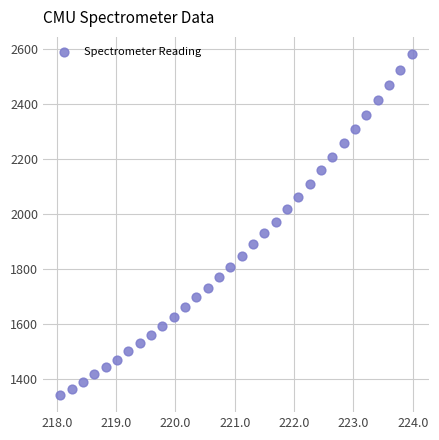

What is the range of X values (max minus min)?

5.9